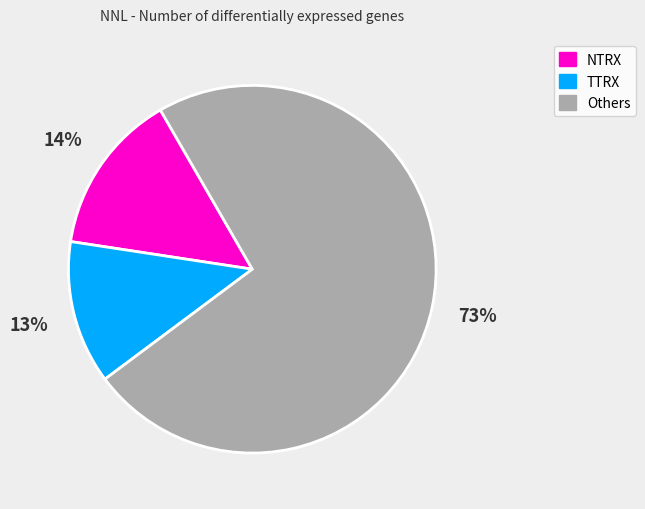

To the nearest percent, what is the average slice percentage?

33%